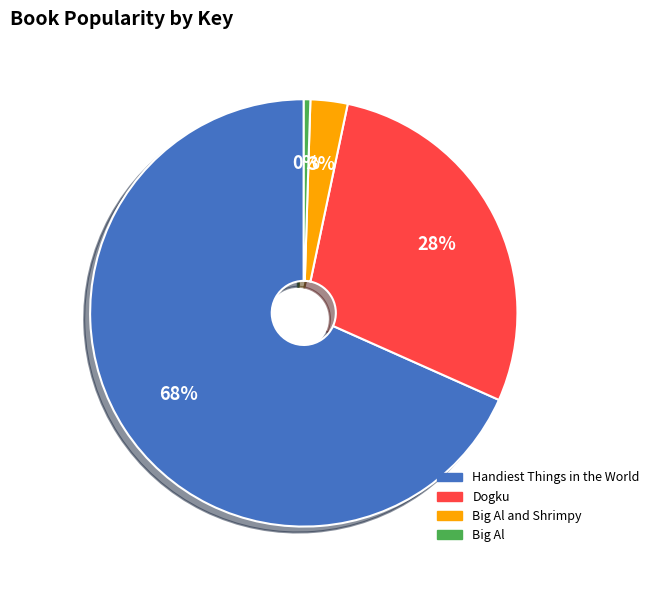

To the nearest percent, what is the average slice percentage?

25%